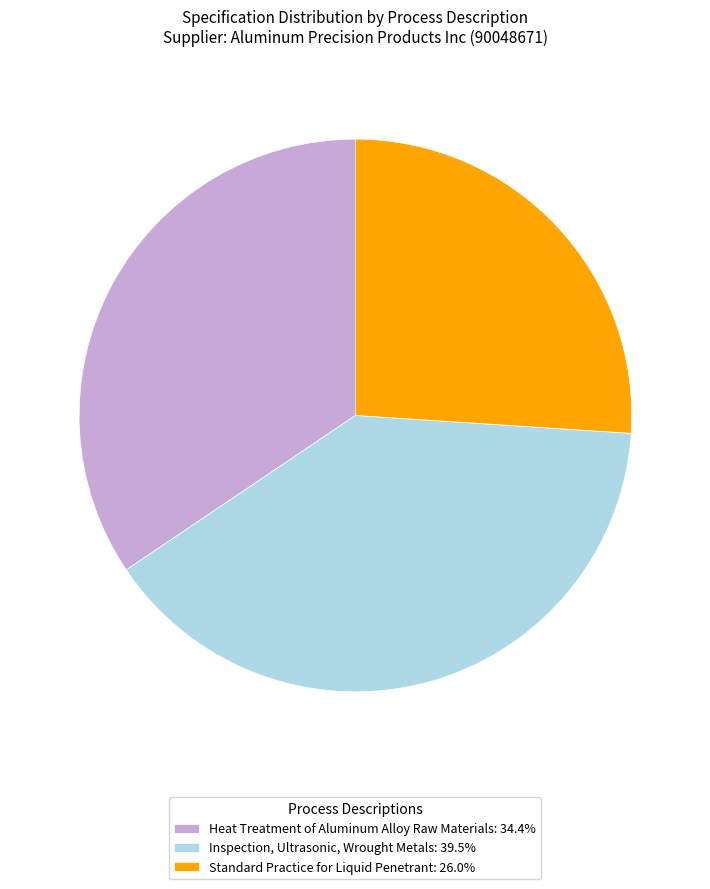

Is it true that Heat Treatment of Aluminum Alloy Raw Materials is 21% of the pie?

False